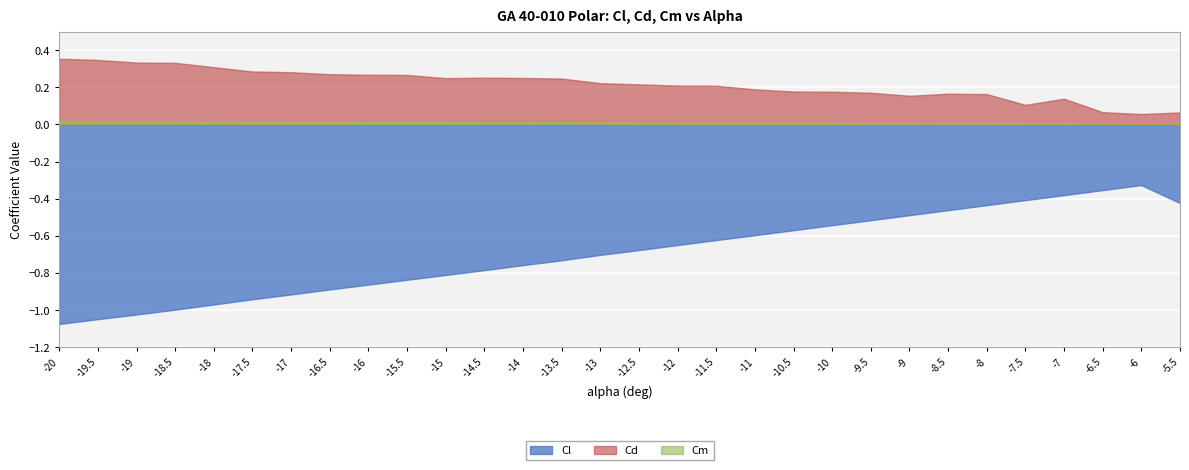

Reading left to right, extract all data points from this chart.

Cl: -20=-1.1	-19.5=-1.0	-19=-1.0	-18.5=-1.0	-18=-1.0	-17.5=-0.9	-17=-0.9	-16.5=-0.9	-16=-0.9	-15.5=-0.8	-15=-0.8	-14.5=-0.8	-14=-0.8	-13.5=-0.7	-13=-0.7	-12.5=-0.7	-12=-0.7	-11.5=-0.6	-11=-0.6	-10.5=-0.6	-10=-0.5	-9.5=-0.5	-9=-0.5	-8.5=-0.5	-8=-0.4	-7.5=-0.4	-7=-0.4	-6.5=-0.4	-6=-0.3	-5.5=-0.4
Cd: -20=0.4	-19.5=0.3	-19=0.3	-18.5=0.3	-18=0.3	-17.5=0.3	-17=0.3	-16.5=0.3	-16=0.3	-15.5=0.3	-15=0.2	-14.5=0.3	-14=0.3	-13.5=0.2	-13=0.2	-12.5=0.2	-12=0.2	-11.5=0.2	-11=0.2	-10.5=0.2	-10=0.2	-9.5=0.2	-9=0.2	-8.5=0.2	-8=0.2	-7.5=0.1	-7=0.1	-6.5=0.1	-6=0.1	-5.5=0.1
Cm: -20=0.0	-19.5=0.0	-19=0.0	-18.5=0.0	-18=0.0	-17.5=0.0	-17=0.0	-16.5=0.0	-16=0.0	-15.5=0.0	-15=0.0	-14.5=0.0	-14=0.0	-13.5=0.0	-13=0.0	-12.5=0.0	-12=0.0	-11.5=0.0	-11=0.0	-10.5=0.0	-10=0.0	-9.5=0.0	-9=0.0	-8.5=0.0	-8=0.0	-7.5=0.0	-7=0.0	-6.5=0.0	-6=0.0	-5.5=0.0